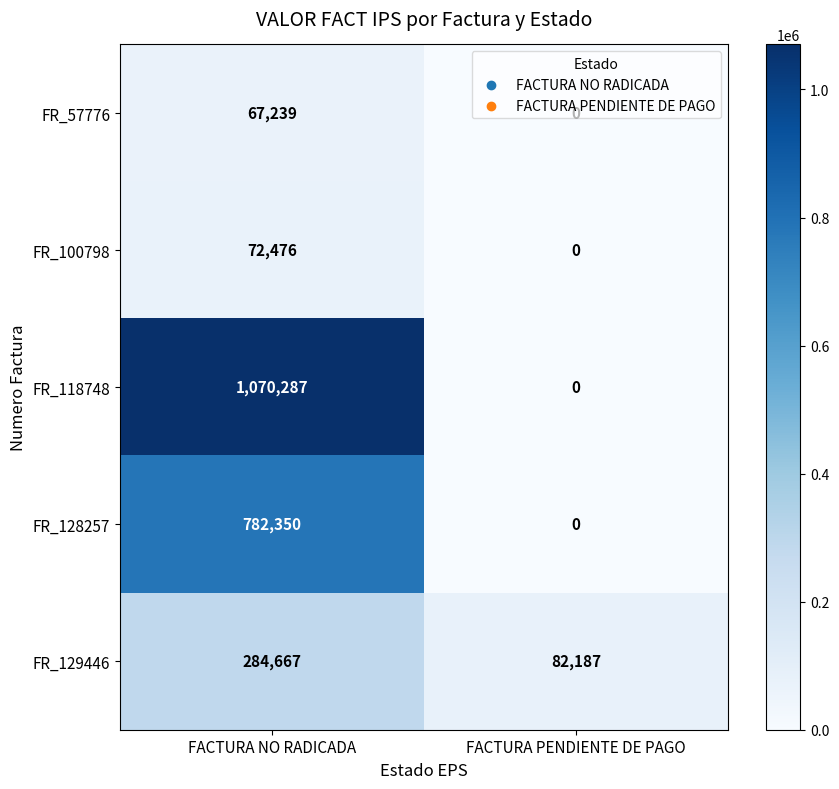

The FR_128257 series shows -314834 at FACTURA PENDIENTE DE PAGO. True or false?

False